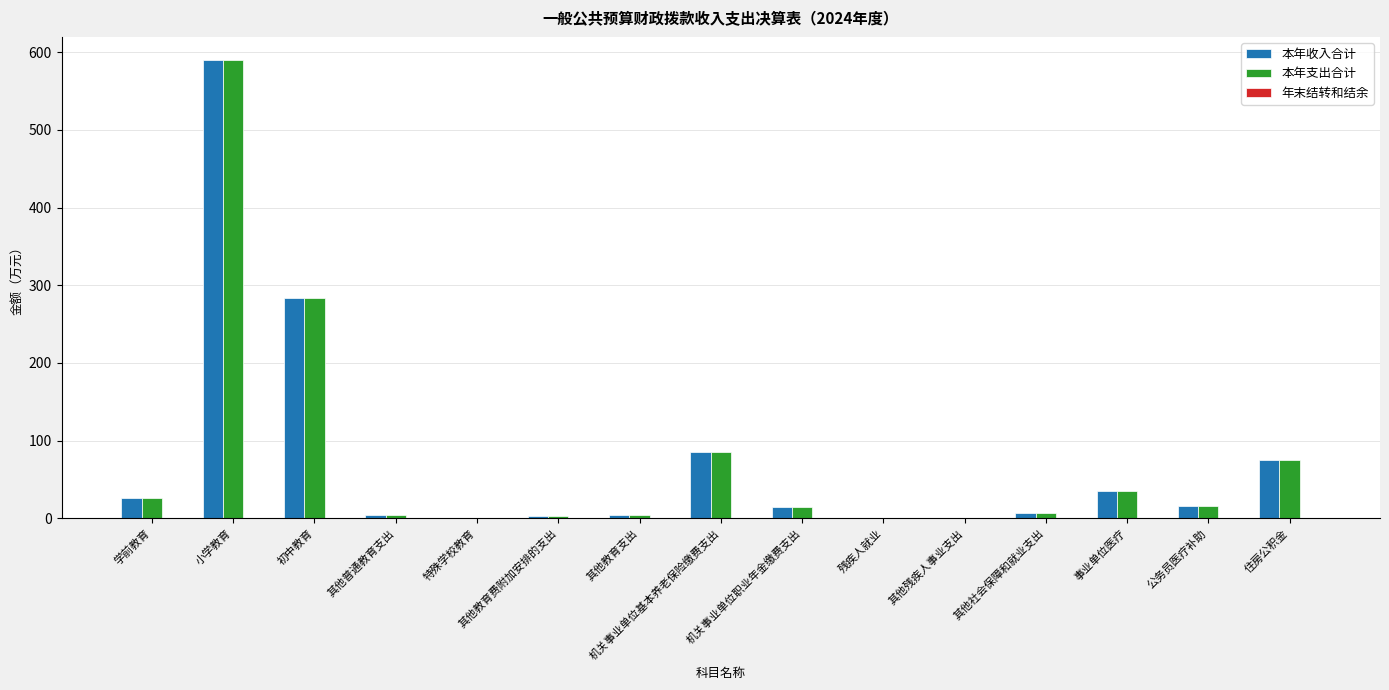

The value of 本年支出合计 at 住房公积金 is 74.3. True or false?

True